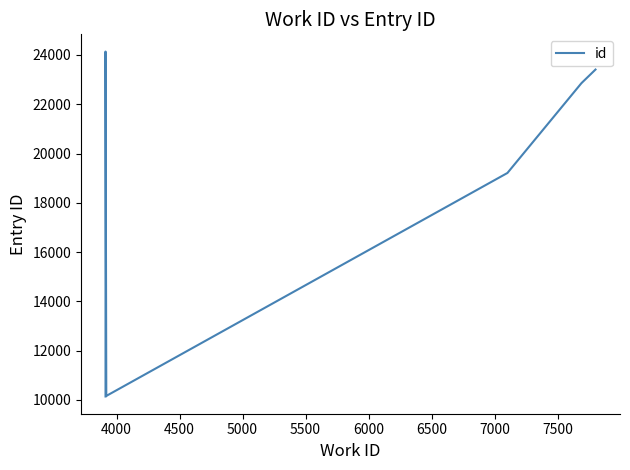

How many lines are shown in the chart?

1